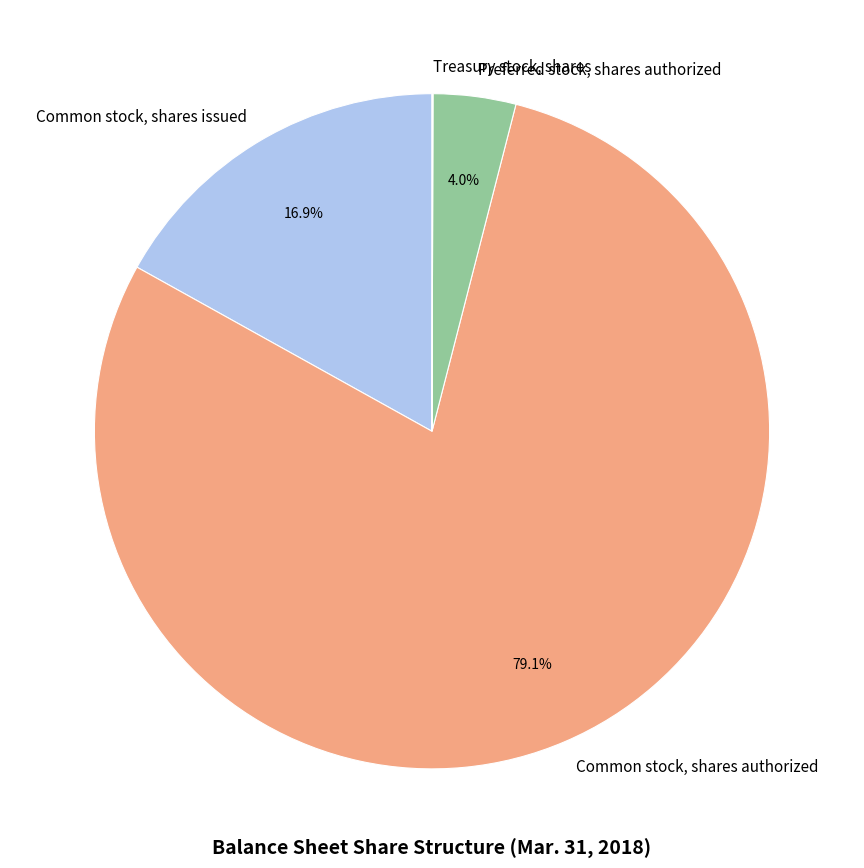

Is it true that Preferred stock, shares authorized is 11% of the pie?

False